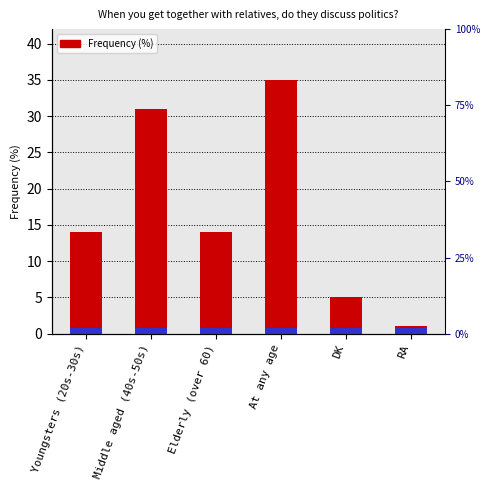

What is the difference between the maximum and minimum values?

34